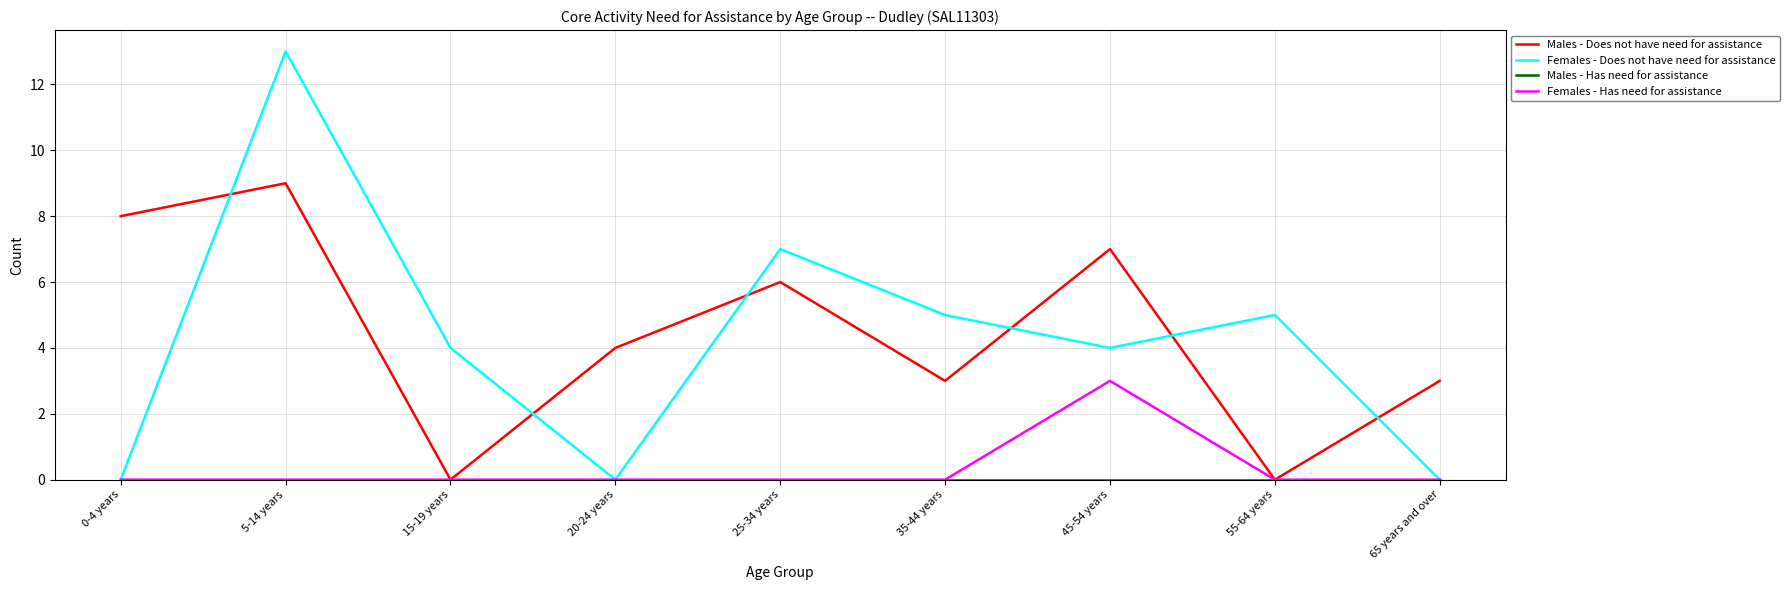

Is the value of Males - Does not have need for assistance at 20-24 years greater than the value of Females - Has need for assistance at 45-54 years?

Yes